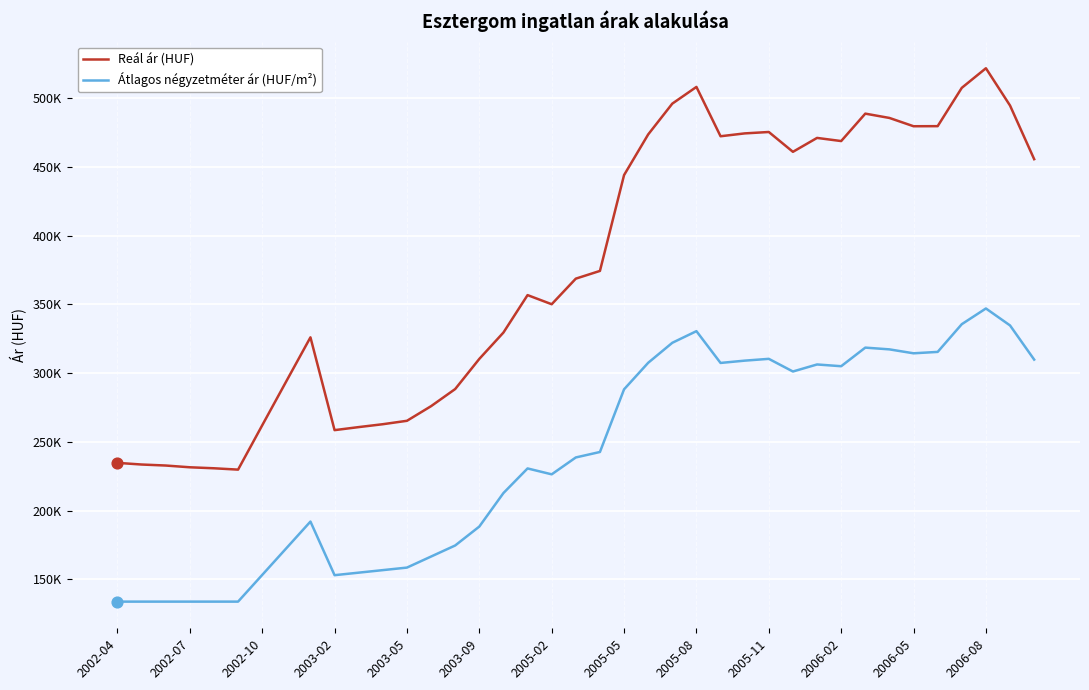

What are all the series names shown in the legend?

Reál ár (HUF), Átlagos négyzetméter ár (HUF/m²)